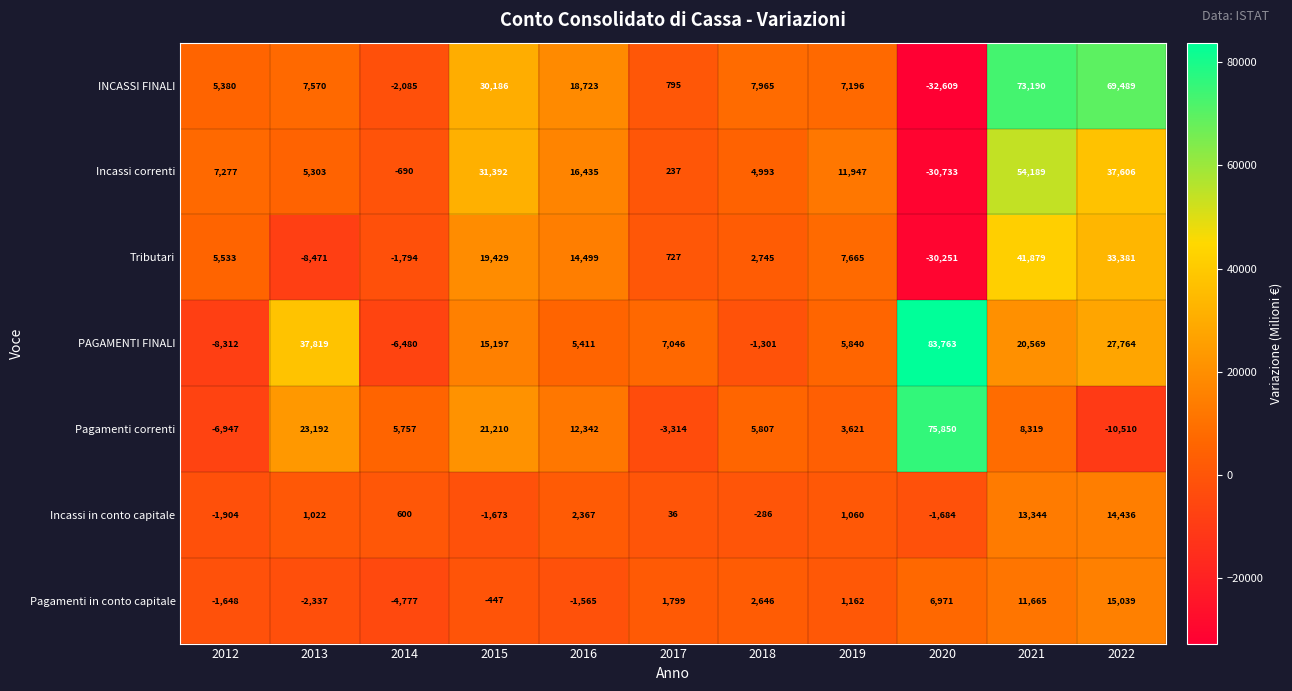

What is the sum of all PAGAMENTI FINALI values?

187316